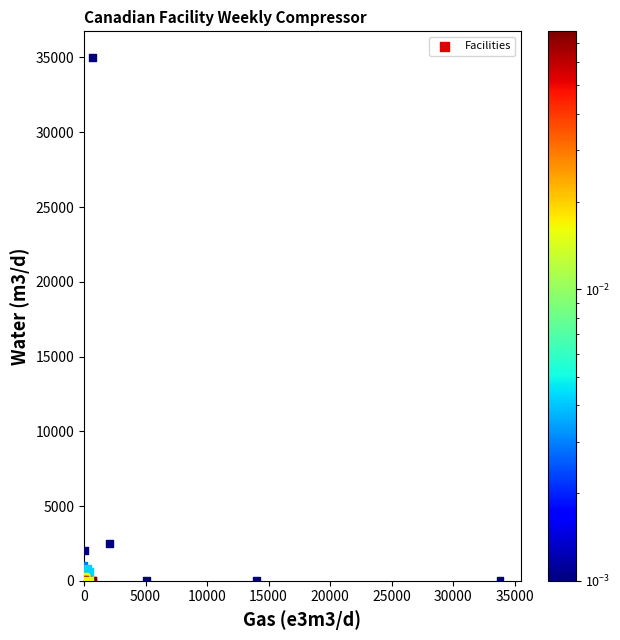

What Y value in the scatter plot is closest to 17500?

2500